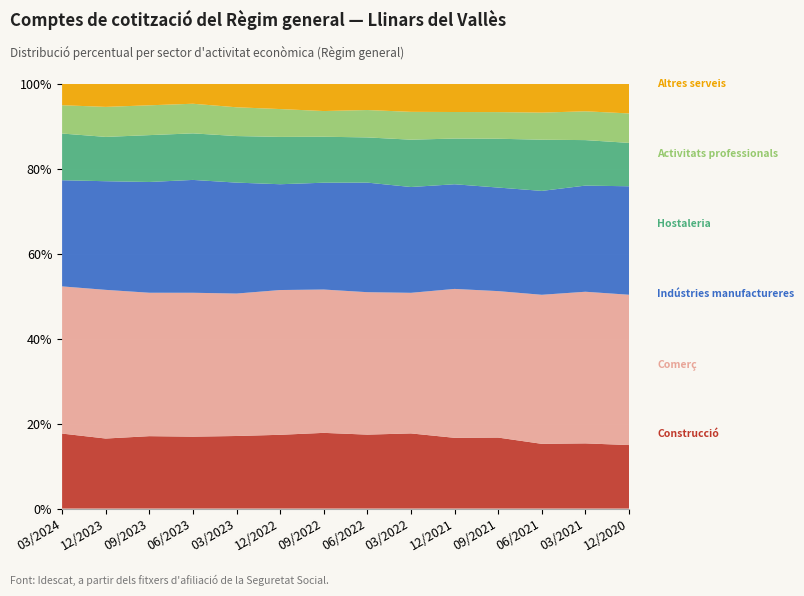

What is the total value across all series at 03/2021?

100.0